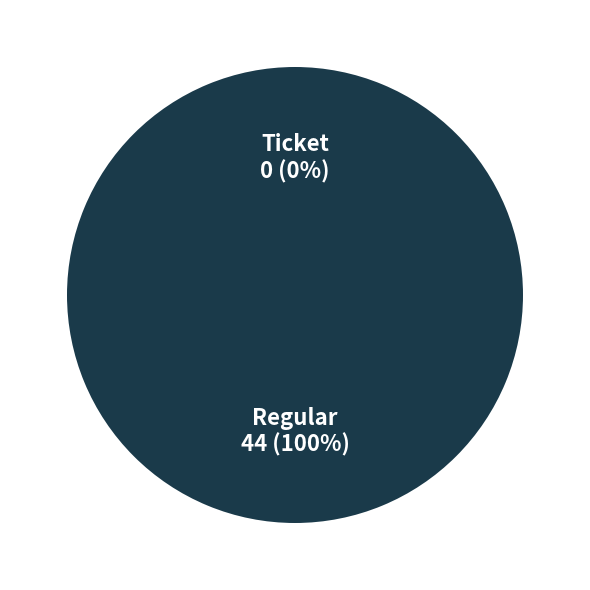

Does Regular represent more than half of the total?

Yes